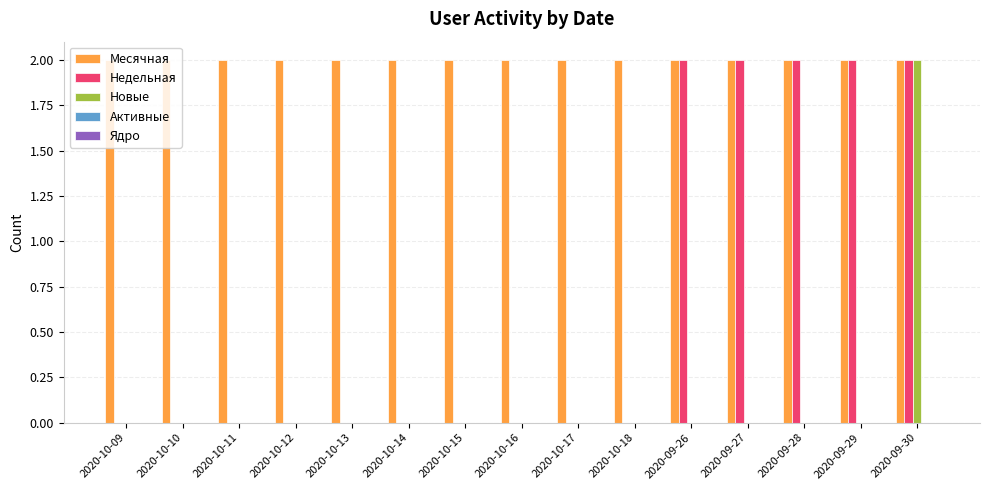

What is the sum of all Месячная values?

30